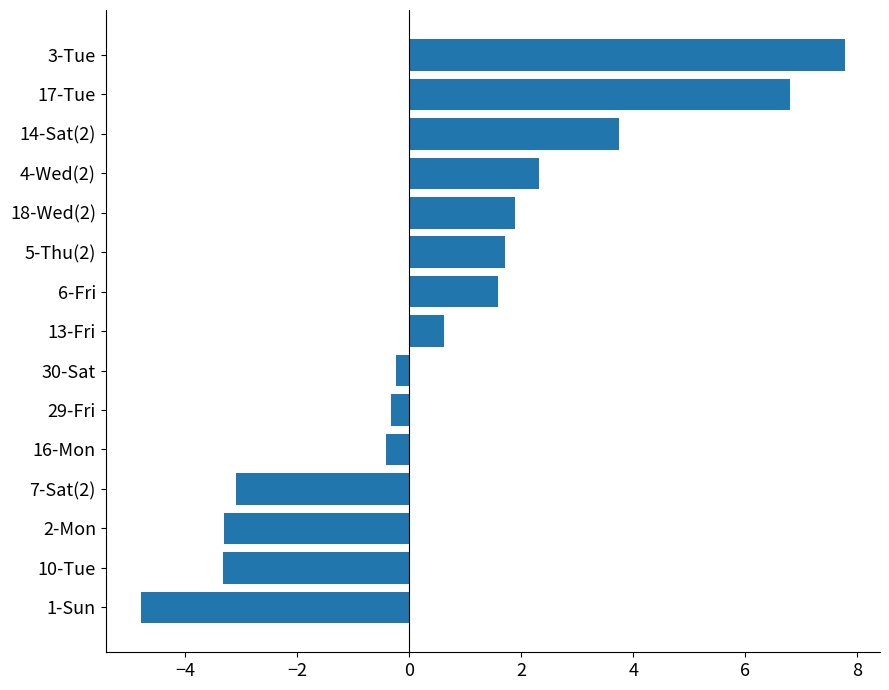

Which label corresponds to the smallest value in the chart?

1-Sun